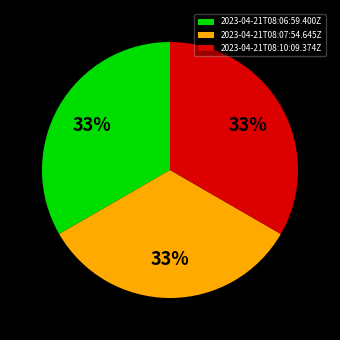

To the nearest percent, what is the combined percentage of 2023-04-21T08:06:59.400Z and 2023-04-21T08:10:09.374Z?

67%